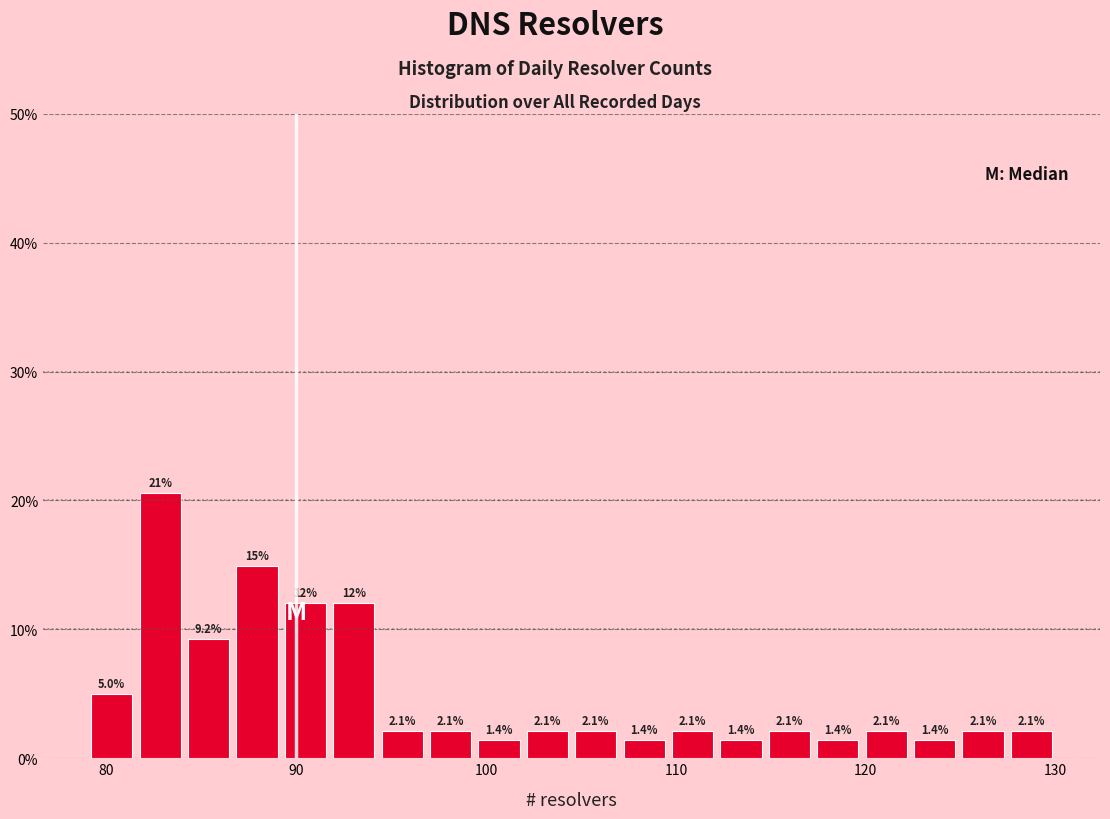

Read against the x-axis, roughly where is the centre of the tallest bar?

83